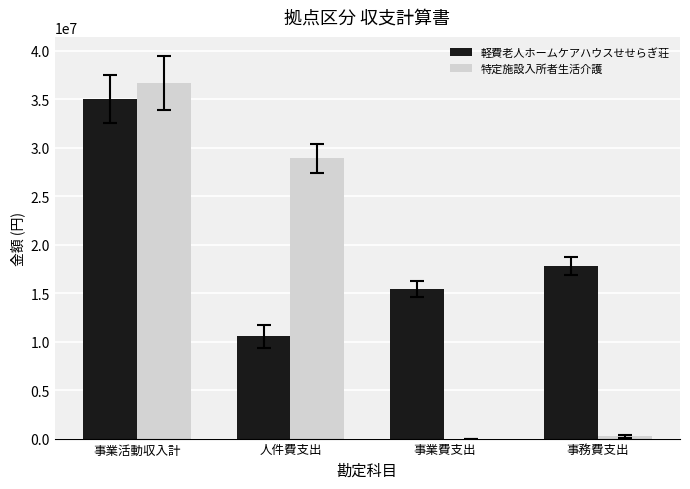

Where is 特定施設入所者生活介護 nearest to the value 18337224?

人件費支出